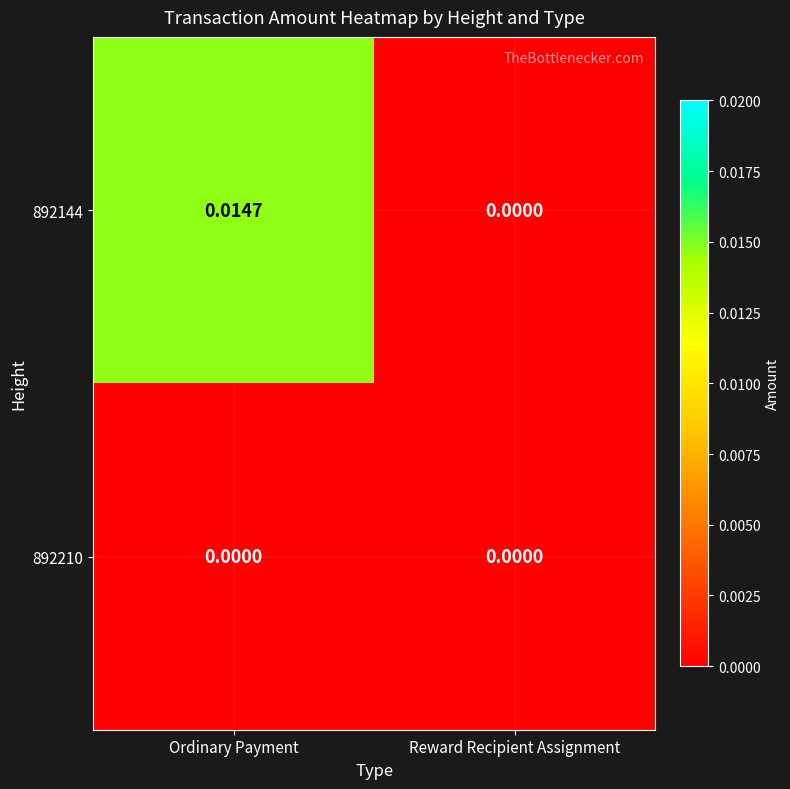

Which series has the largest total across all categories?

892144